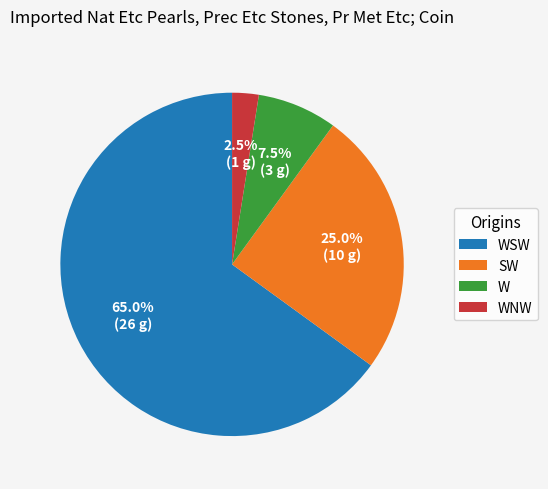

Which has a higher value, W or WSW?

WSW